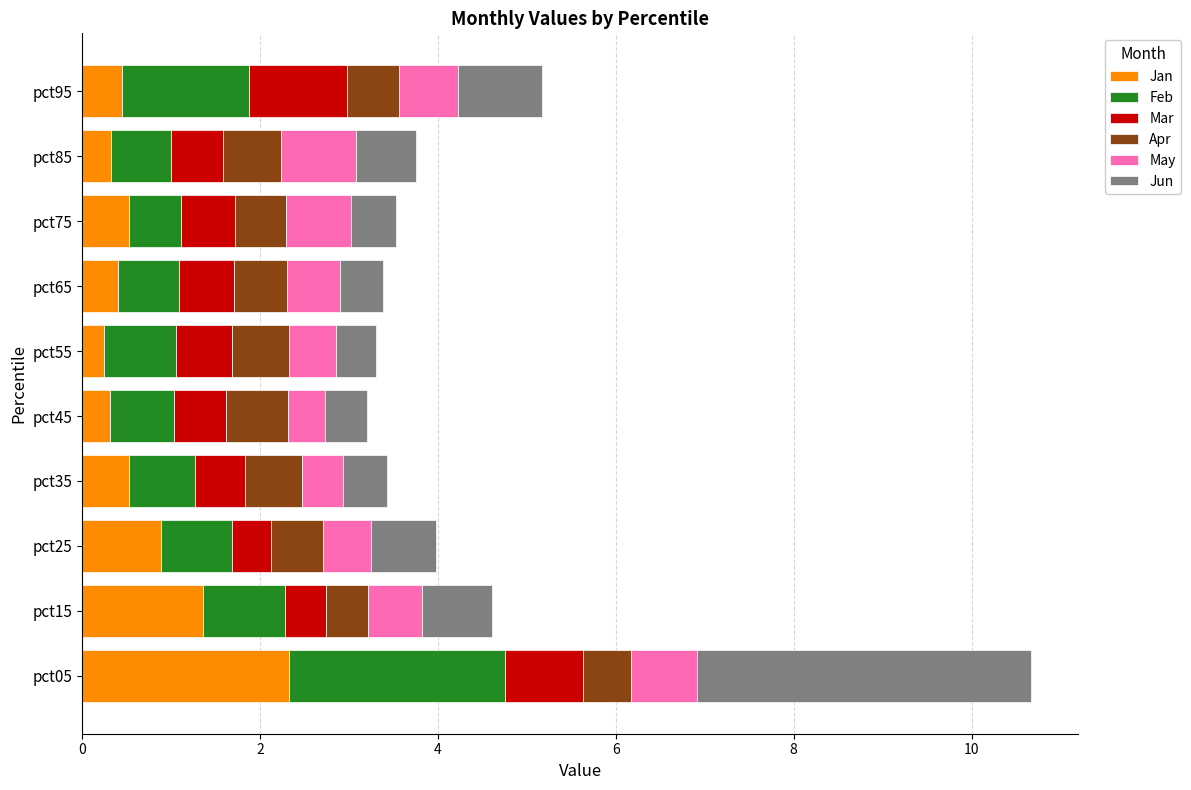

What is the difference between the second highest and second lowest values in the Jan series?

1.0